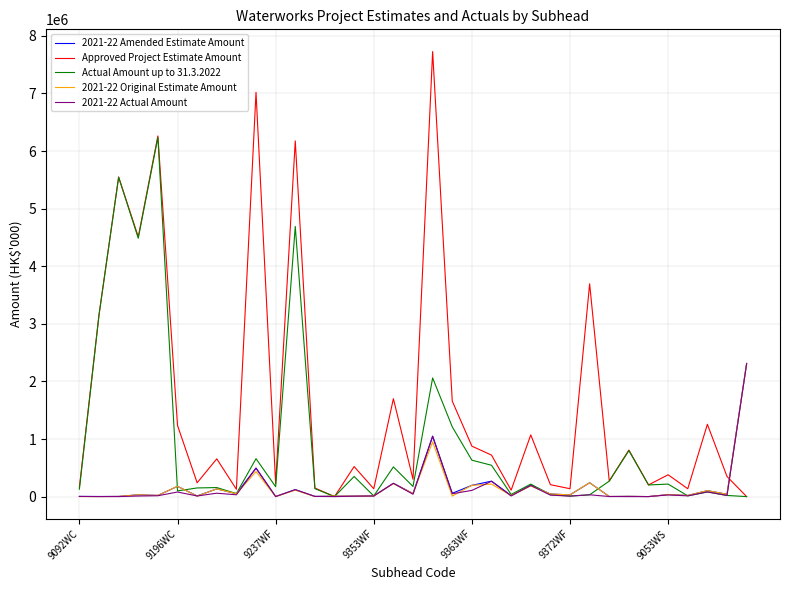

Which series has the largest range (max minus min)?

Approved Project Estimate Amount